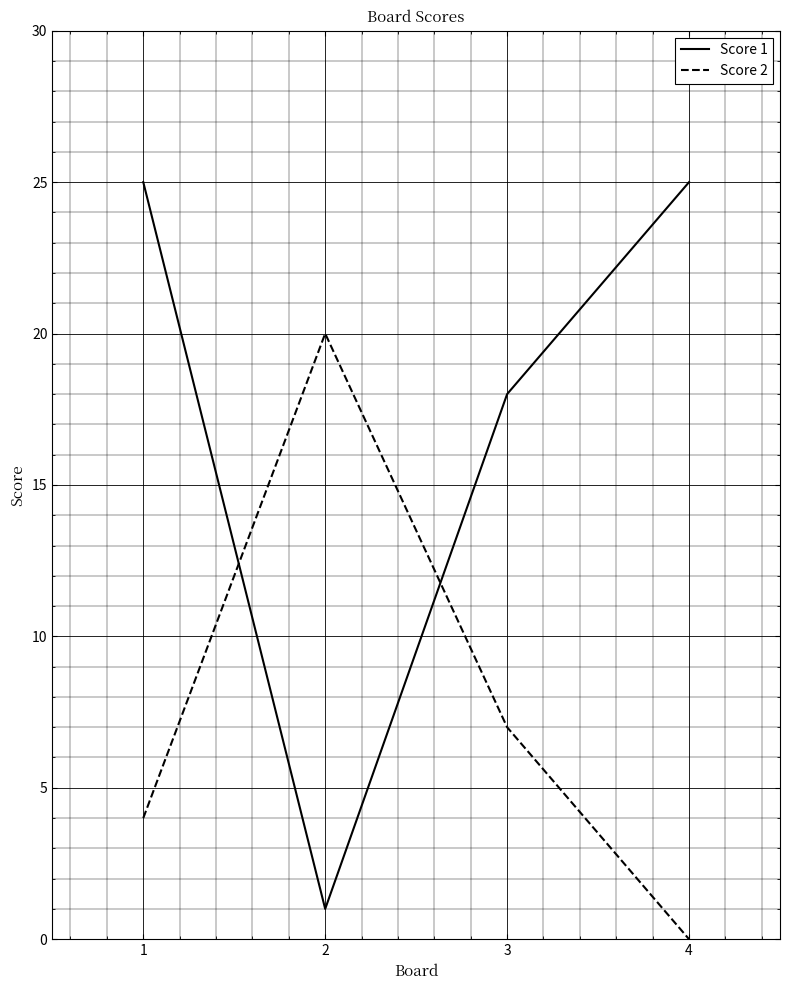

What is the sum of the Score 2 values at 2 and 1?

24